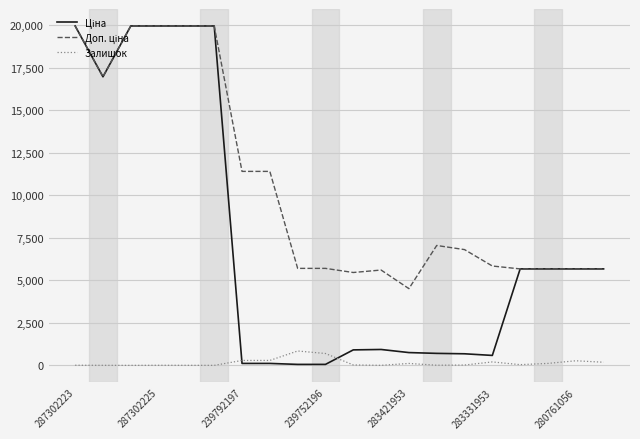

What is the maximum value shown in the chart?

19964.2